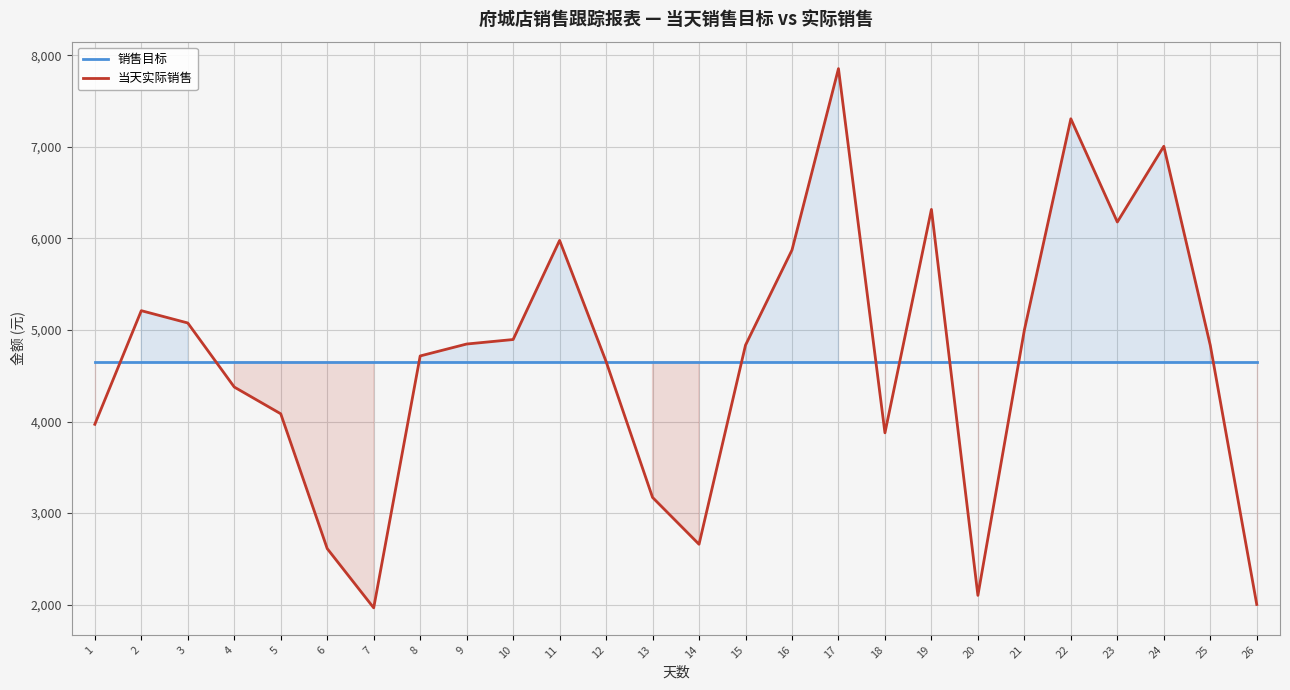

At which category is the sum across all series the highest?

17